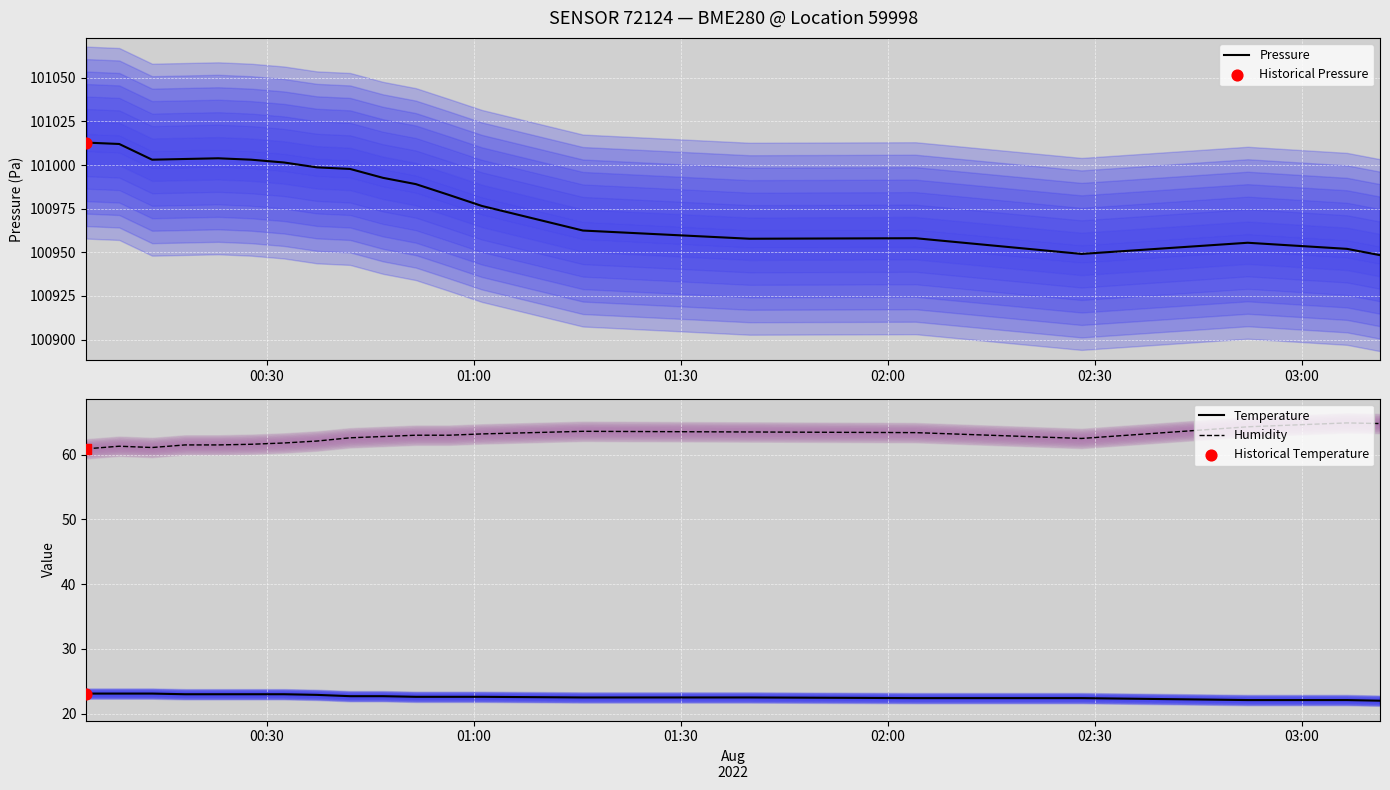

What is the lowest value of the Humidity series?

60.9